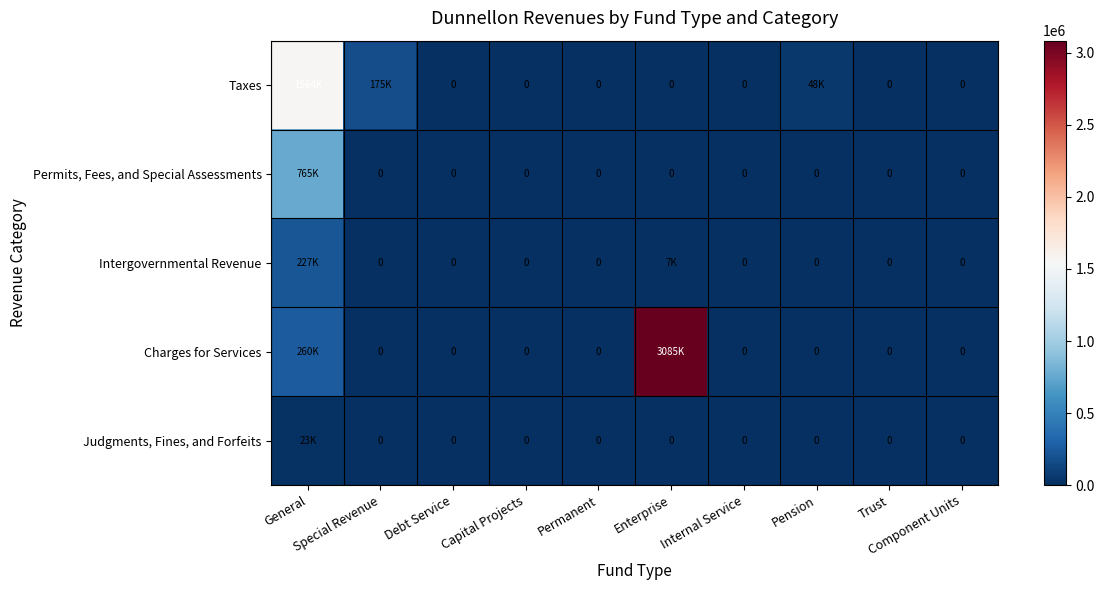

Between Capital Projects and Pension, which is larger?

Pension